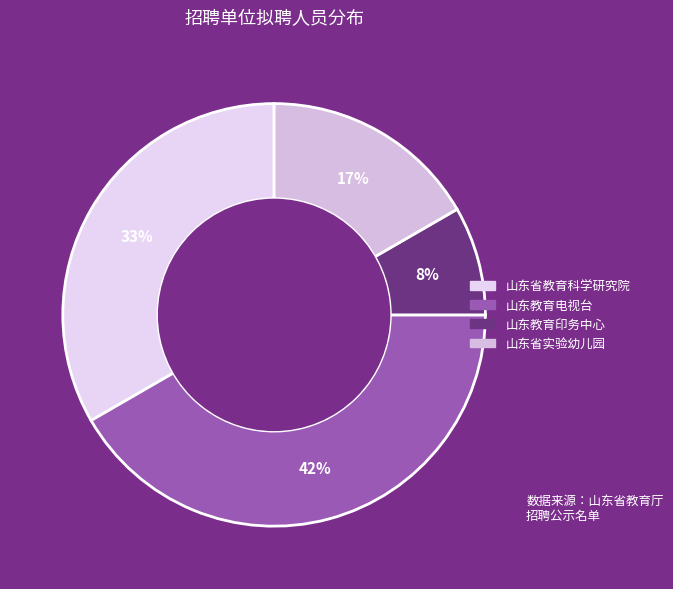

To the nearest percent, what is the combined percentage of 山东省教育科学研究院 and 山东省实验幼儿园?

50%